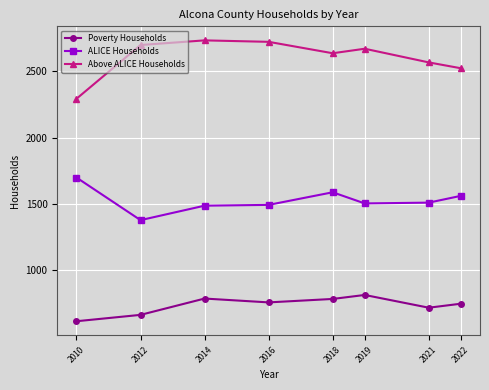

List the series in order of their overall mean, lowest first.

Poverty Households, ALICE Households, Above ALICE Households